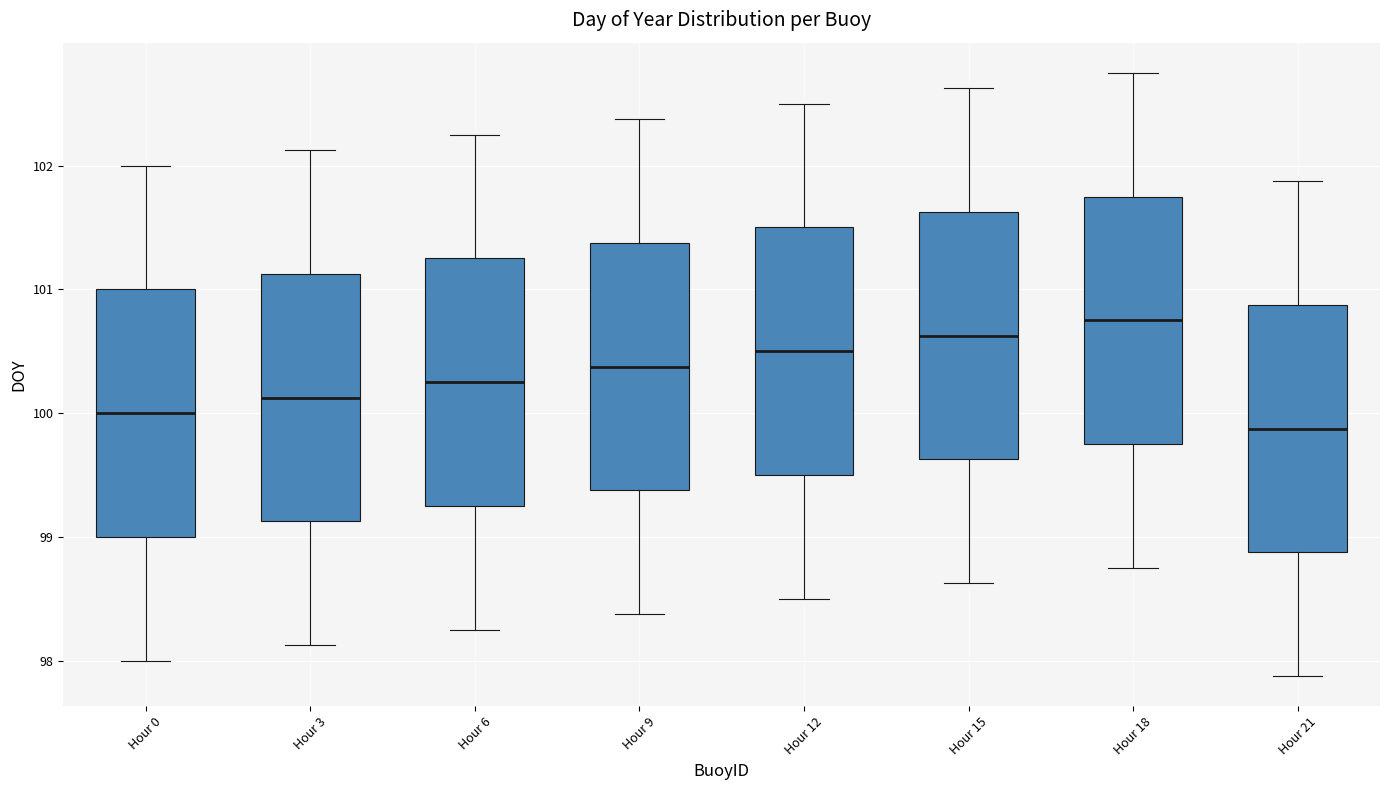

Which box's median line is the lowest?

Hour 21